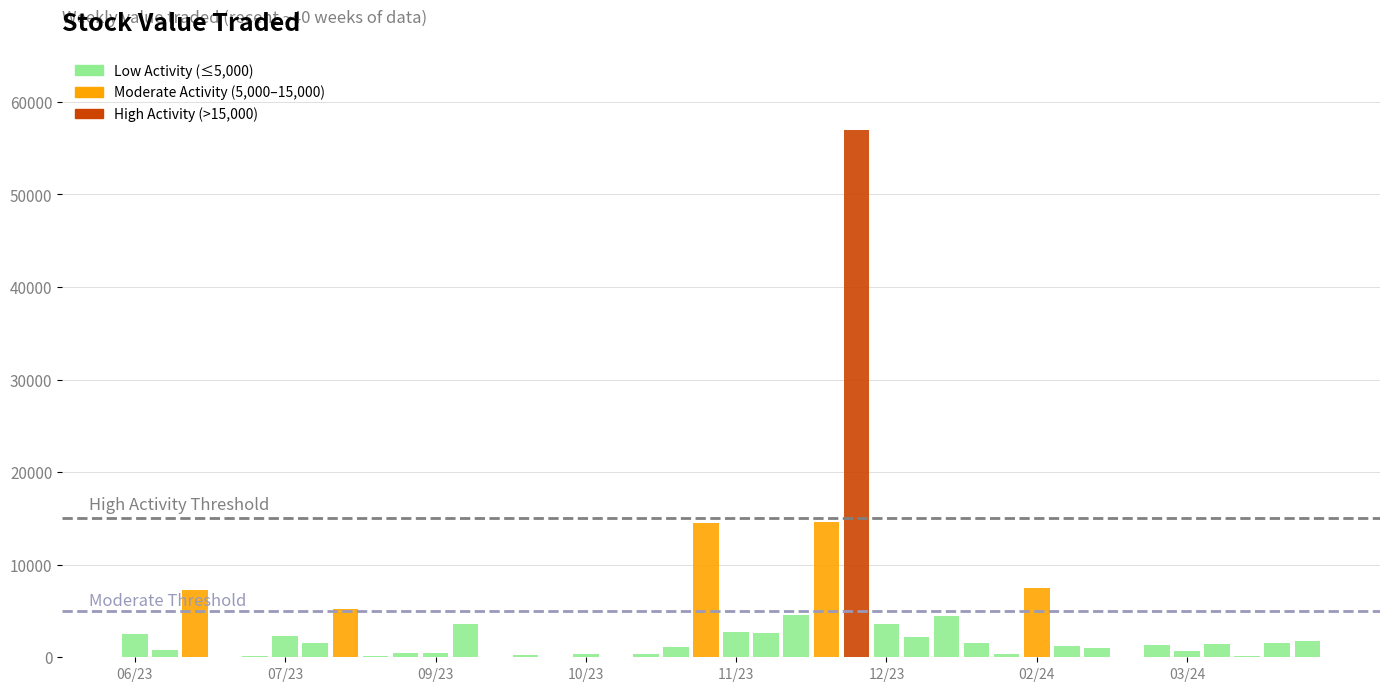

Rank the categories by value from highest to lowest.

17/12/2023, 10/12/2023, 05/11/2023, 04/02/2024, 02/07/2023, 06/08/2023, 03/12/2023, 07/01/2024, 24/12/2023, 10/09/2023, 12/11/2023, 19/11/2023, 18/06/2023, 23/07/2023, 31/12/2023, 14/04/2024, 14/01/2024, 31/03/2024, 30/07/2023, 17/03/2024, 03/03/2024, 11/02/2024, 29/10/2023, 18/02/2024, 25/06/2023, 10/03/2024, 27/08/2023, 03/09/2023, 28/01/2024, 22/10/2023, 08/10/2023, 24/09/2023, 24/03/2024, 13/08/2023, 16/07/2023, 09/07/2023, 25/02/2024, 17/09/2023, 01/10/2023, 15/10/2023